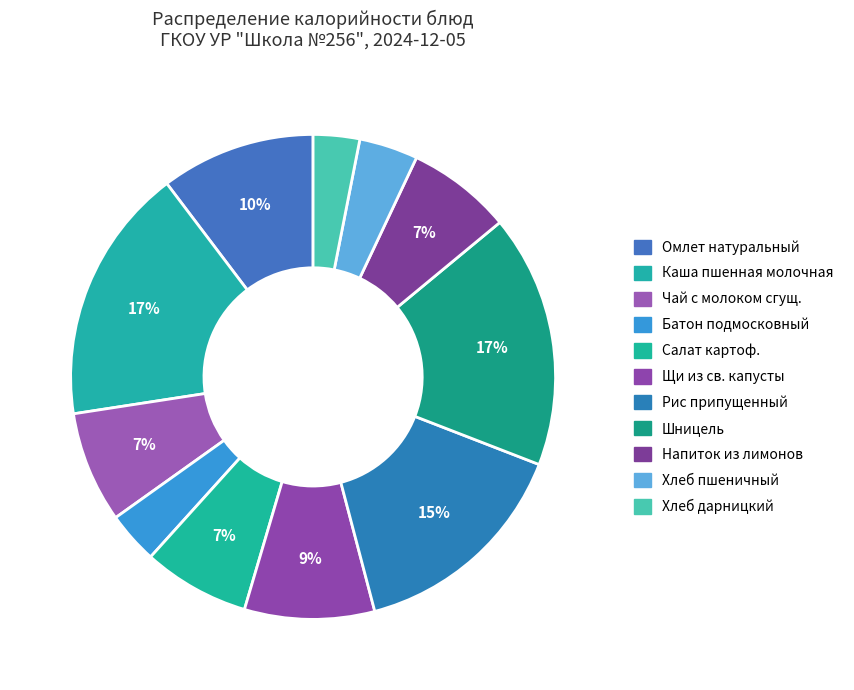

How many segments does this pie chart have?

11